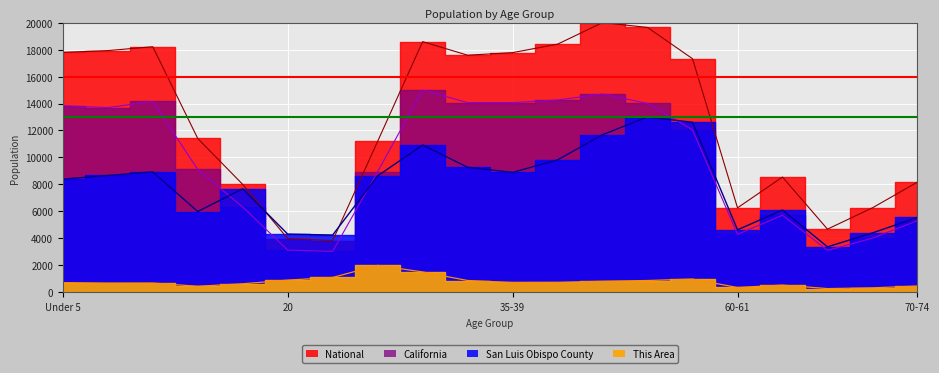

What is the minimum value shown in the chart?

277.1